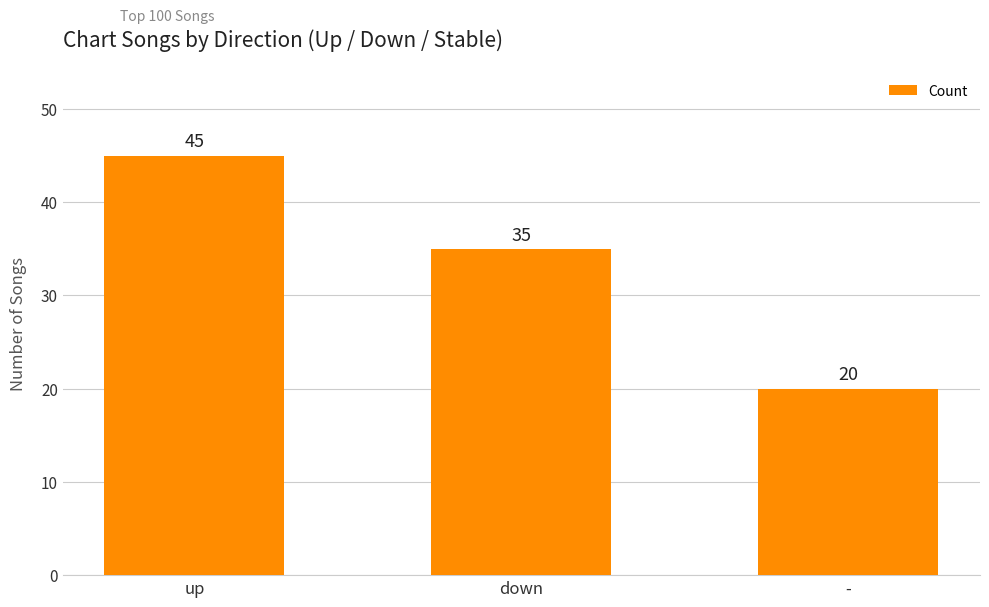

What is the difference between the maximum and second lowest values?

10